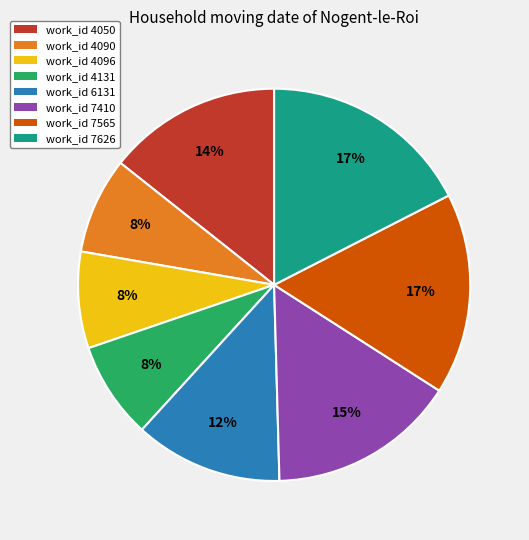

Is it true that work_id 7626 is 17% of the pie?

True